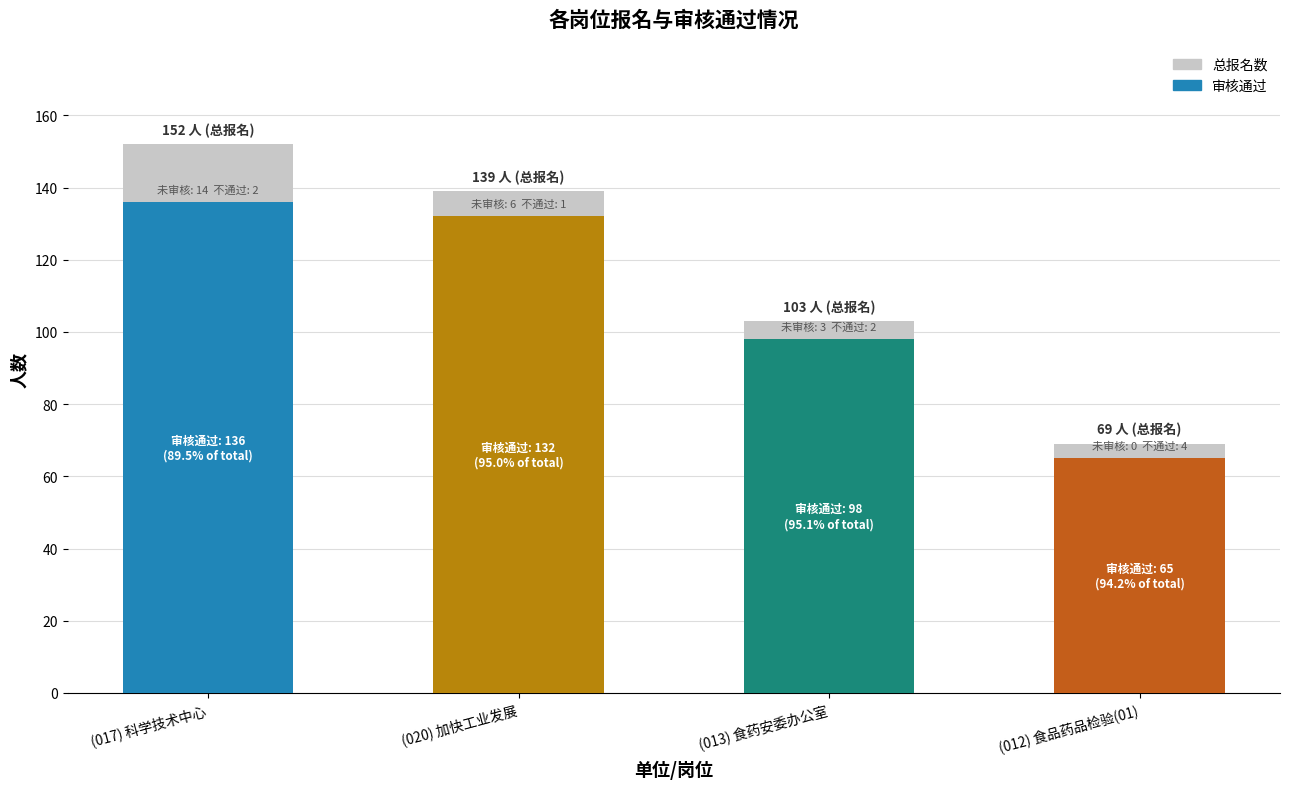

Is it true that the value at (013) 食药安委办公室 is 136?

False